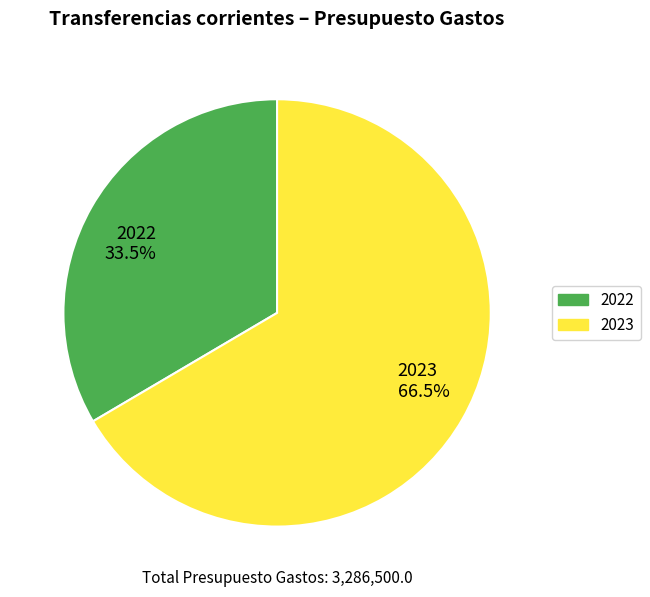

To the nearest percent, what is the combined percentage of 2022 and 2023?

100%